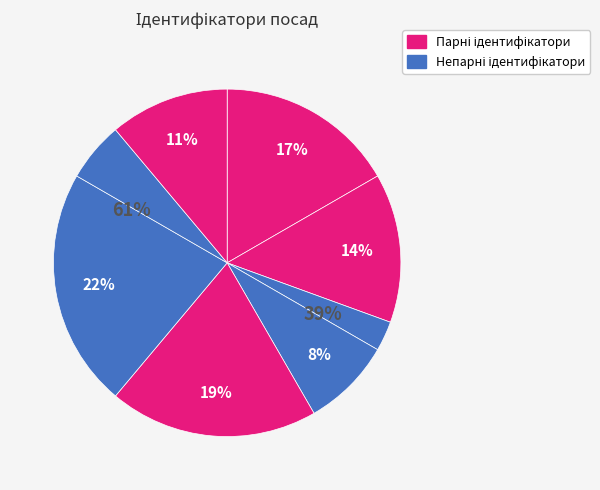

To the nearest percent, what is the difference between the largest and smallest slice percentages?

19%